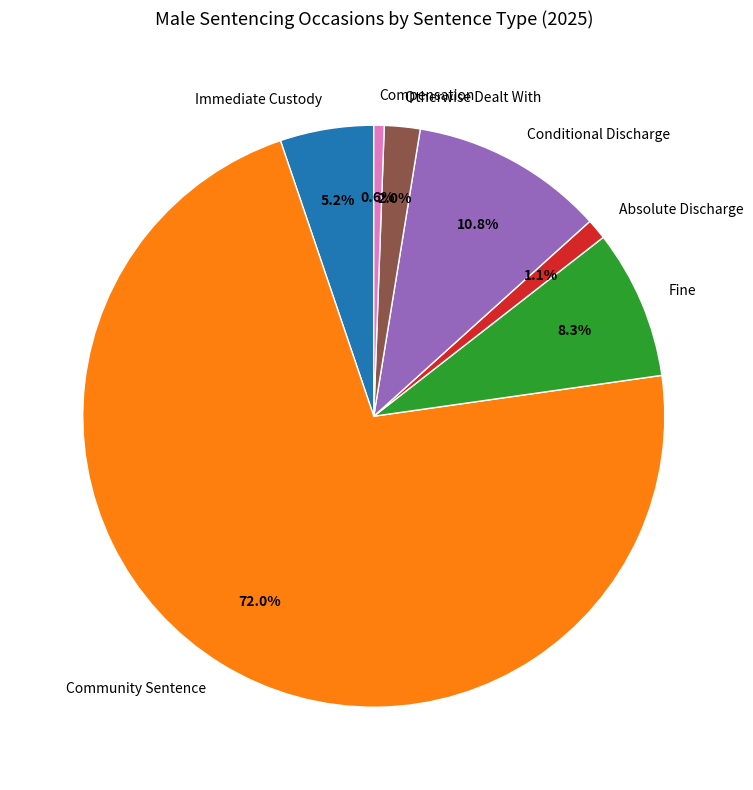

To the nearest percent, what portion does Conditional Discharge represent?

11%